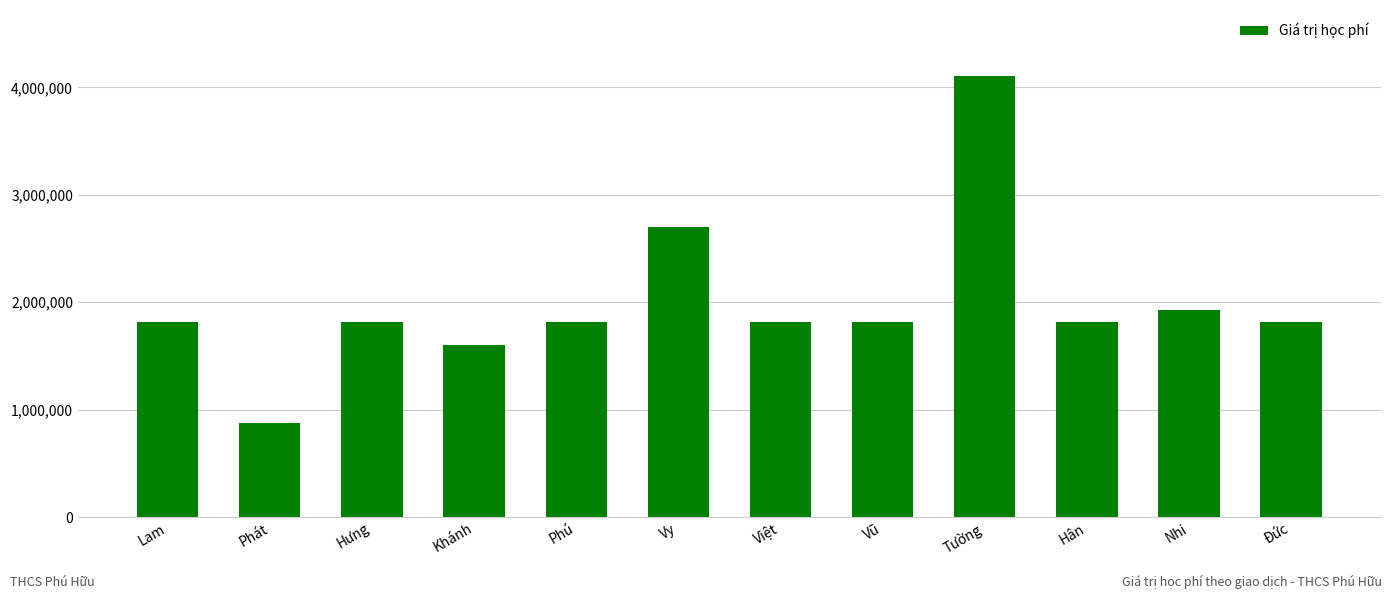

What is the minimum value shown in the chart?

879000